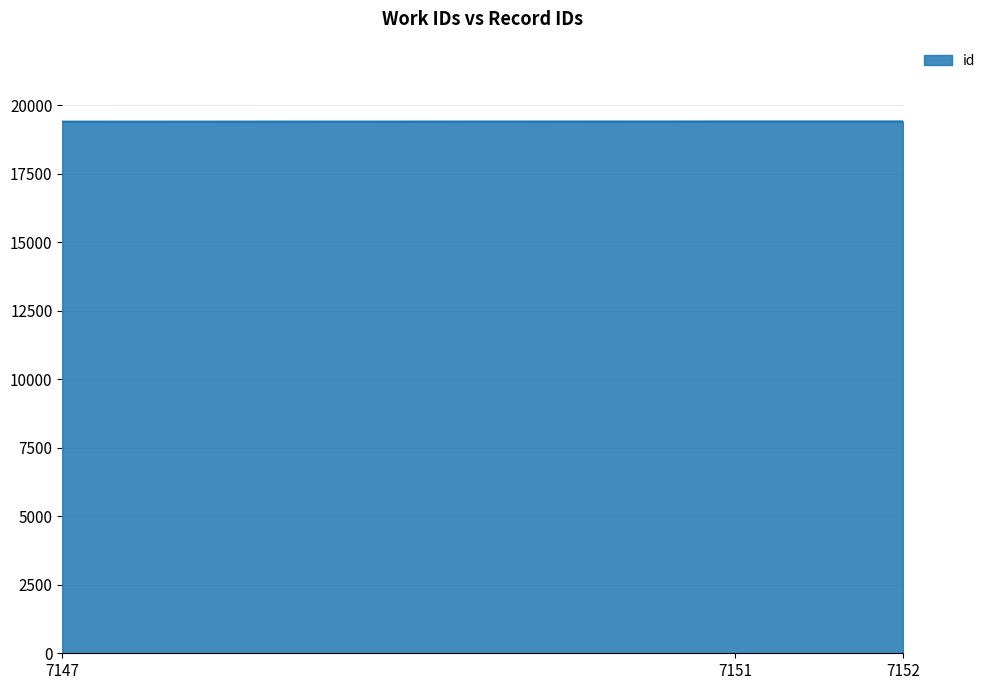

Is it true that the value at 7147 is 26606?

False